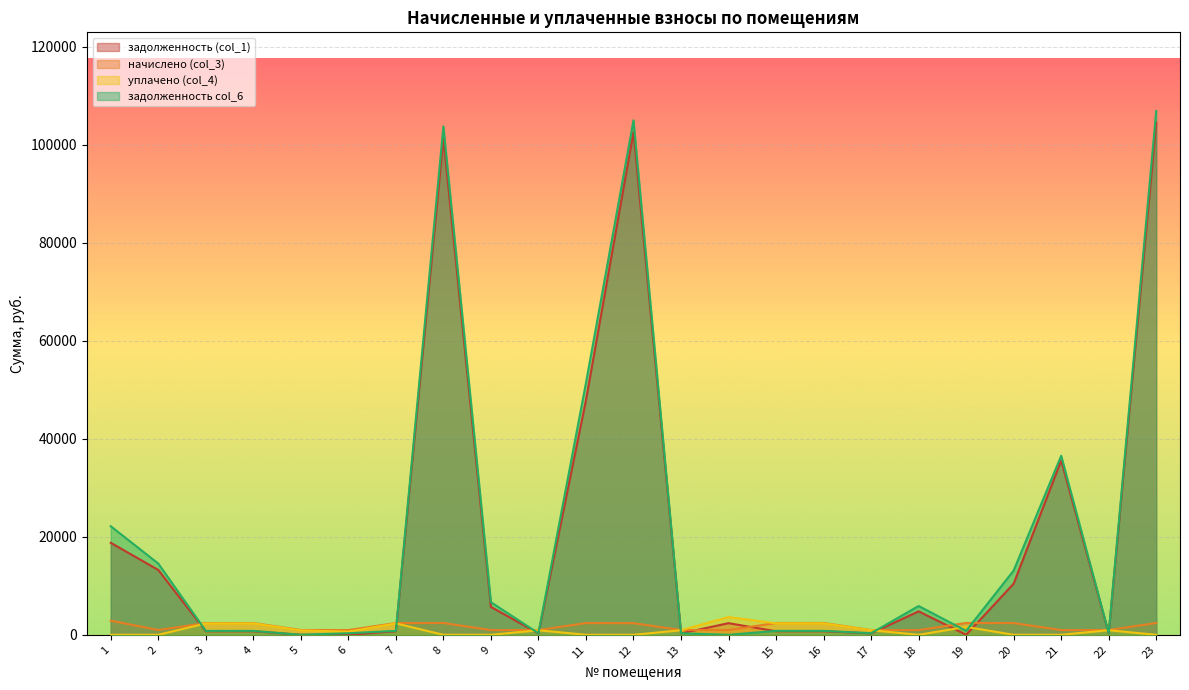

How many values in the задолженность (col_1) series exceed 726?

13